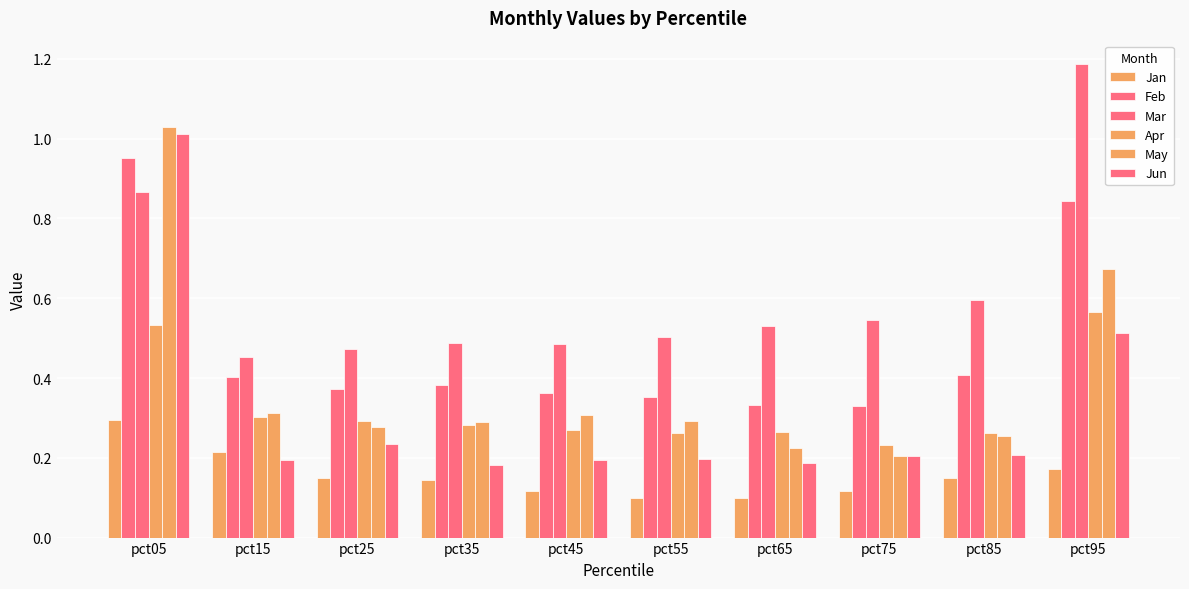

What is the spread (max minus min) of values at pct45?

0.4